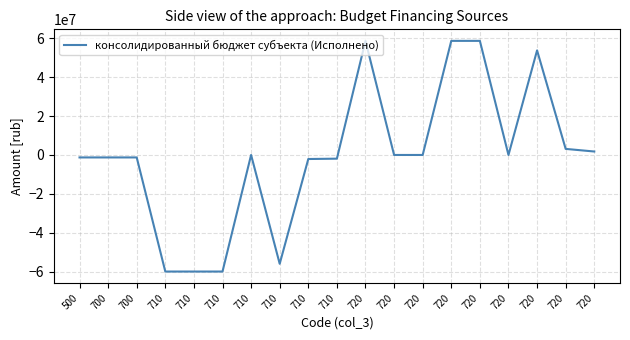

What is the average value?

-467830.7